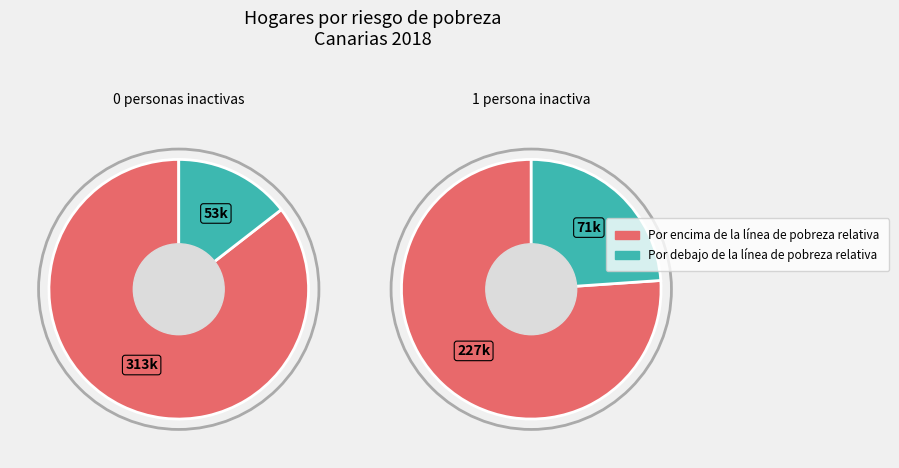

Which category accounts for the majority?

Por encima de la linea de pobreza relativa